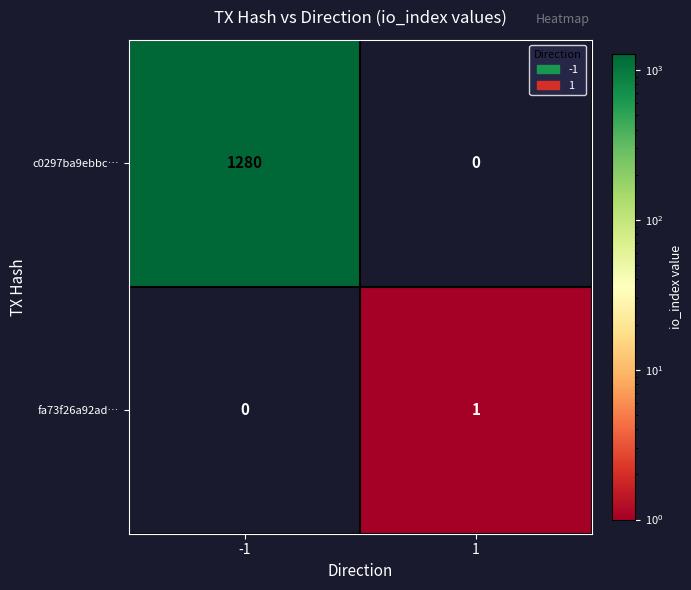

Rank the series by their average value, from lowest to highest.

fa73f26a92ad…, c0297ba9ebbc…